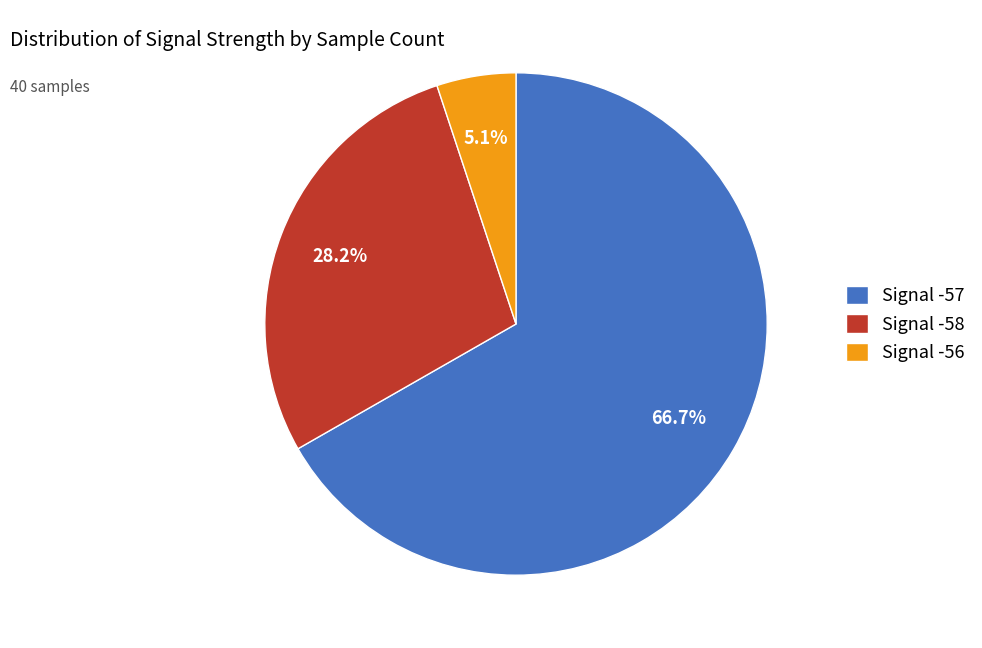

Combined, what portion of the pie is Signal -57 and Signal -58?

94.9%